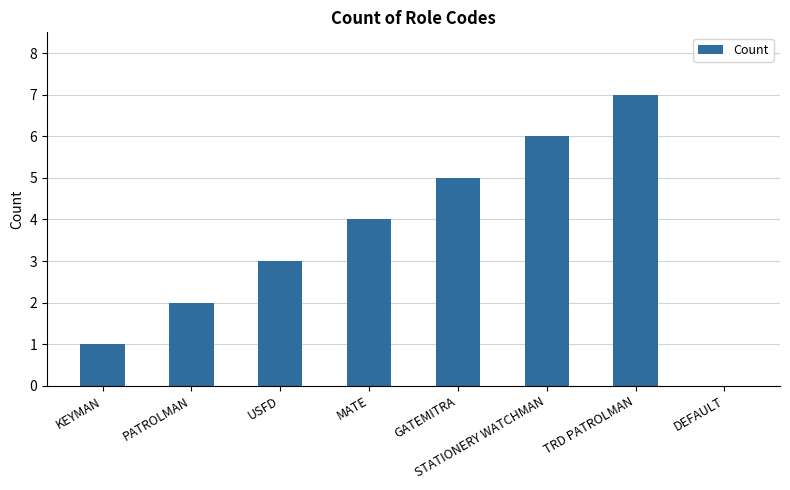

Count the values in the range 2 to 6.

5